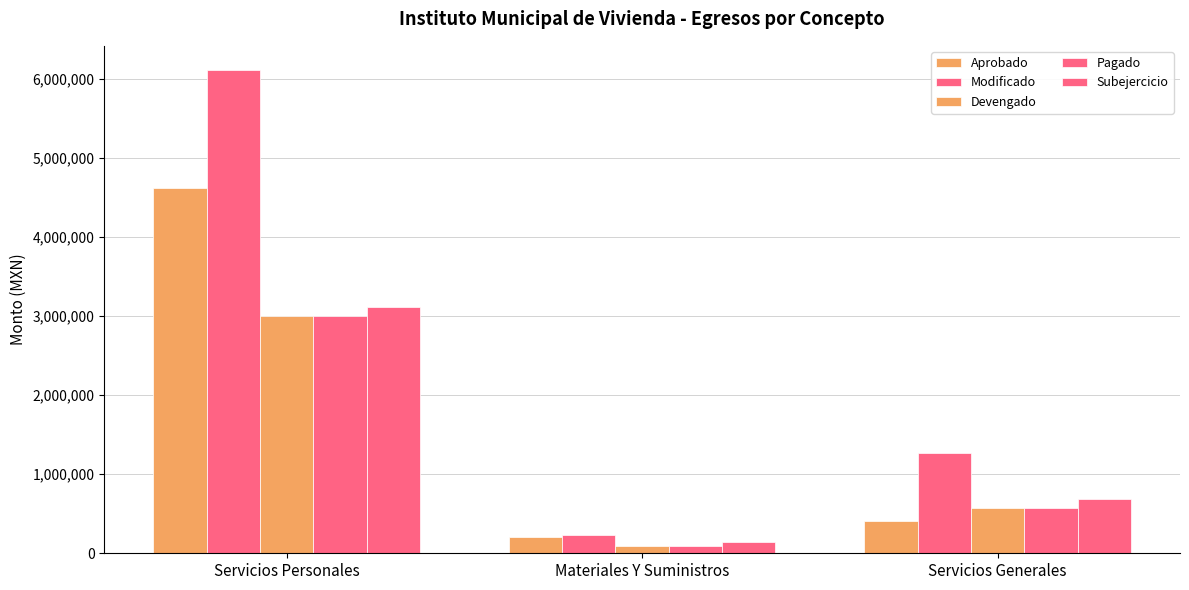

What is the label of the 3rd bar from the left?

Servicios Generales